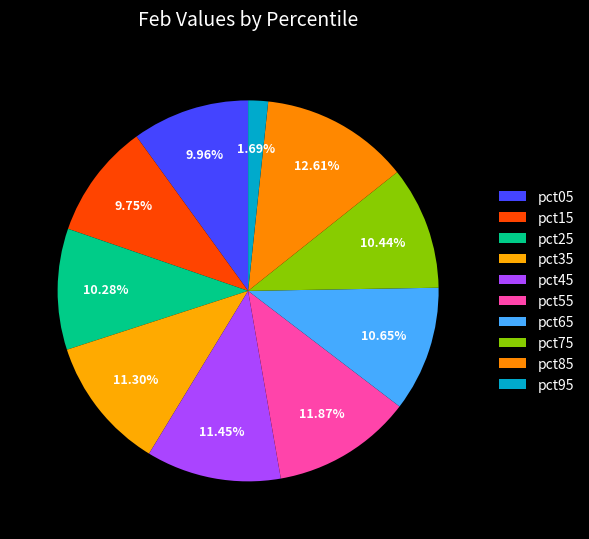

How many segments does this pie chart have?

10